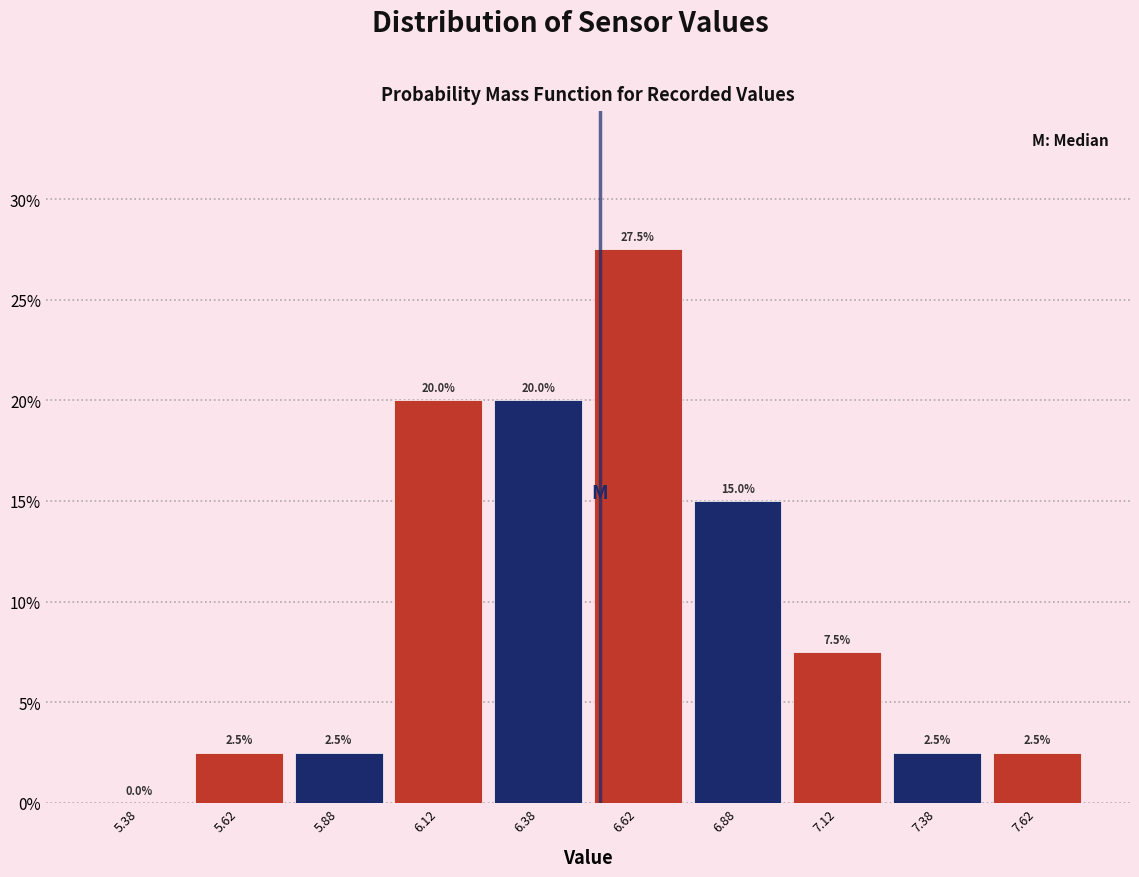

Reading left to right, transcribe this chart: for each bar, give the range it covers on the x-axis and its height.

5.25 to 5.50: 0.0
5.50 to 5.75: 2.5
5.75 to 6.00: 2.5
6.00 to 6.25: 20.0
6.25 to 6.50: 20.0
6.50 to 6.75: 27.5
6.75 to 7.00: 15.0
7.00 to 7.25: 7.5
7.25 to 7.50: 2.5
7.50 to 7.75: 2.5